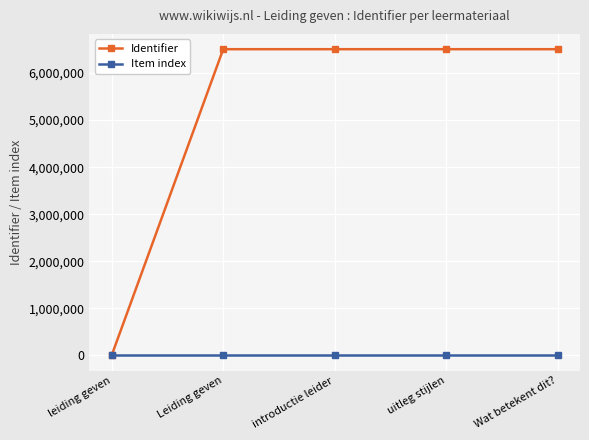

Which series changed the most between leiding geven and uitleg stijlen?

Identifier